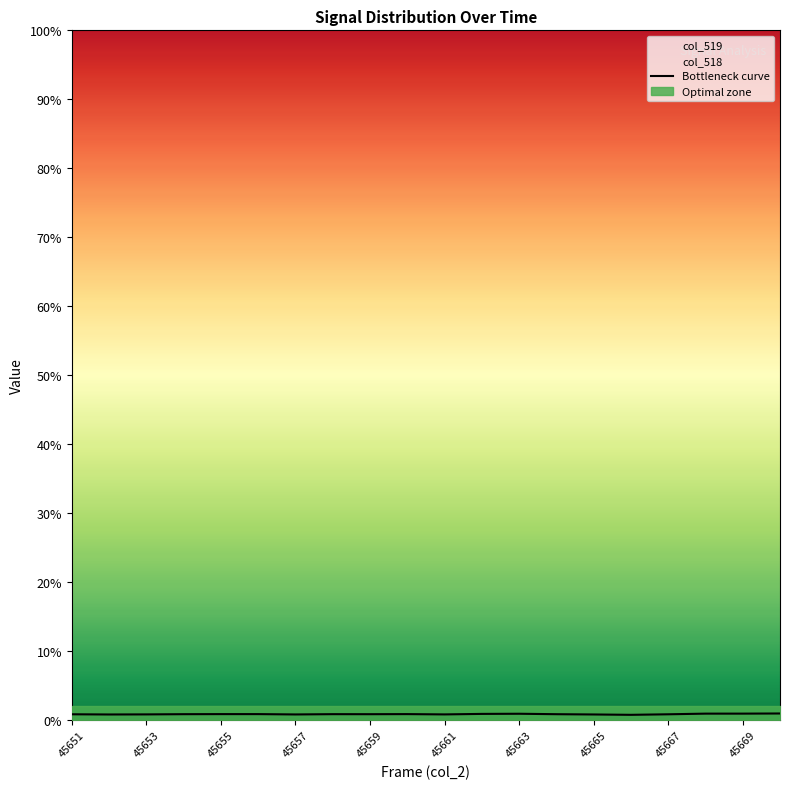

Reading left to right, transcribe all the data shown in this chart.

0.8	0.8	0.8	0.9	0.9	0.9	0.8	0.9	0.9	0.9	0.8	0.9	0.9	0.9	0.8	0.8	0.8	0.9	0.9	1.0